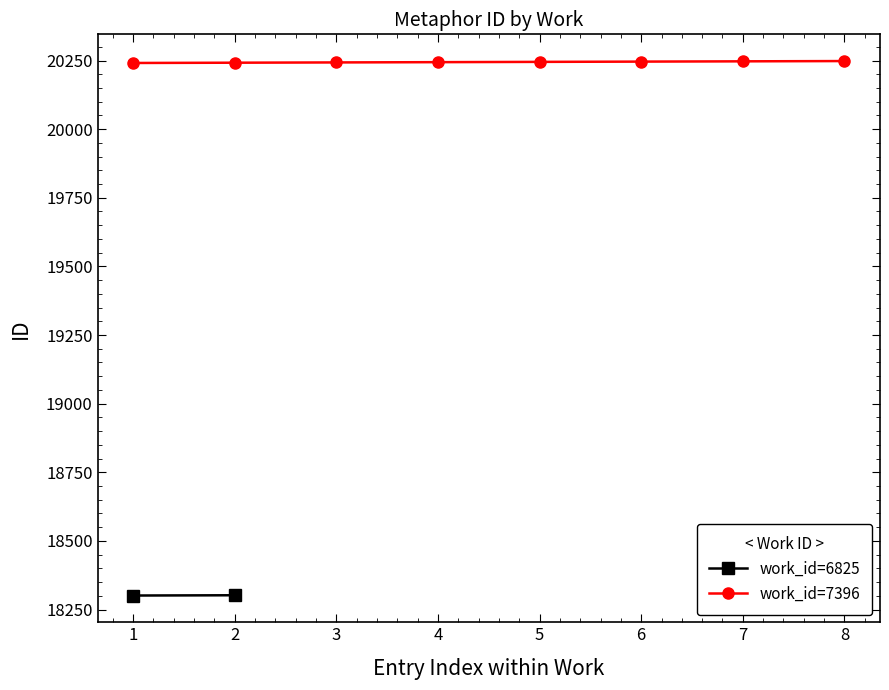

How many values are between 20243 and 20247?

5